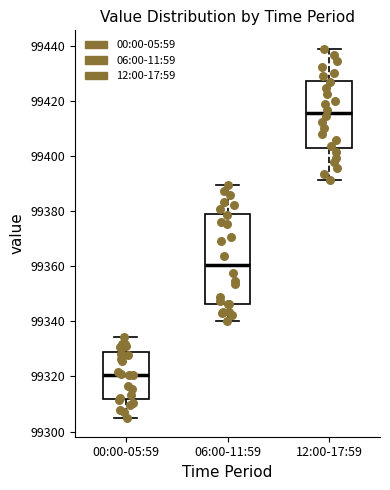

Which box is the tallest, from its lower edge to its upper edge?

06:00-11:59